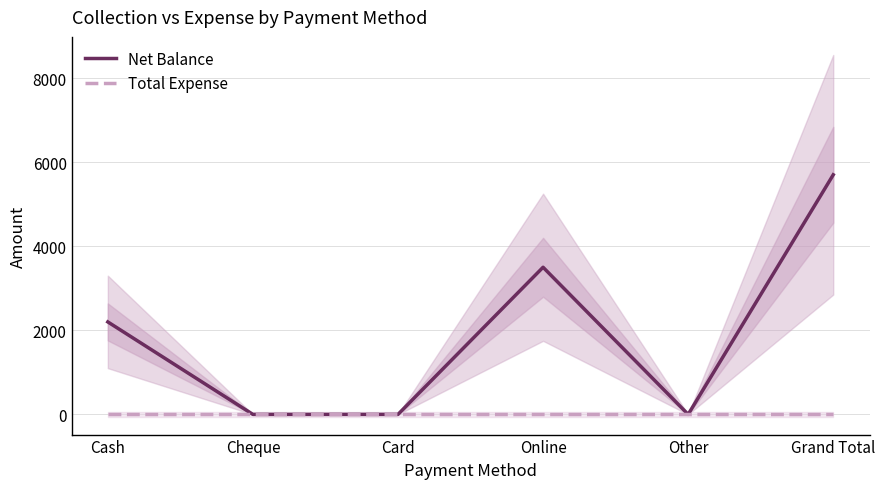

Which has a higher value, Card or Other?

Card